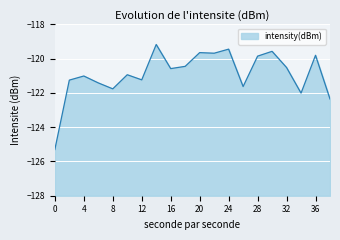

What is the change in value from 12 to 18?

+0.8